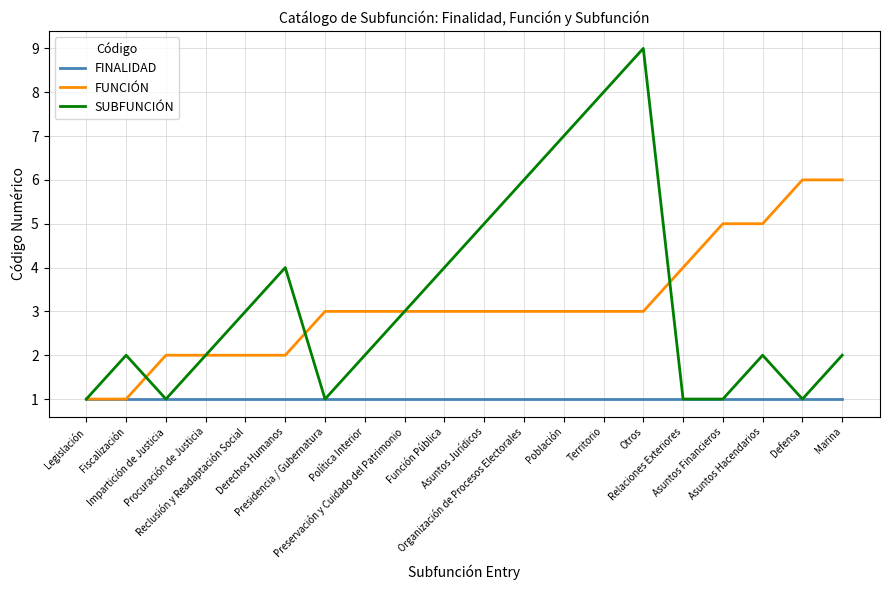

List the series in order of their peak value, highest first.

SUBFUNCIÓN, FUNCIÓN, FINALIDAD